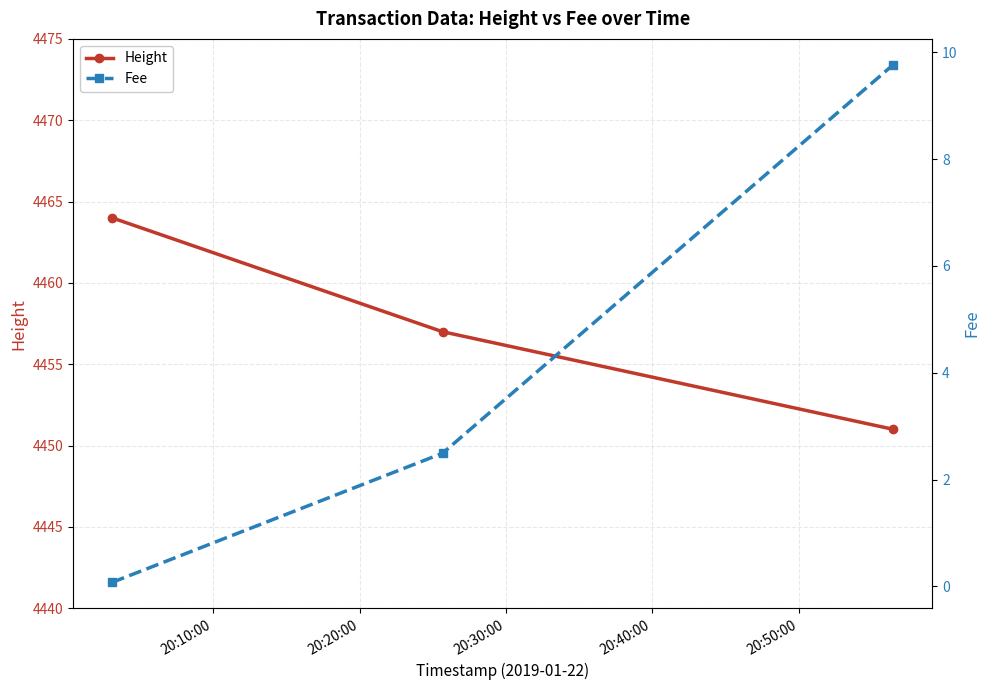

What is the lowest value of the Height series?

4451